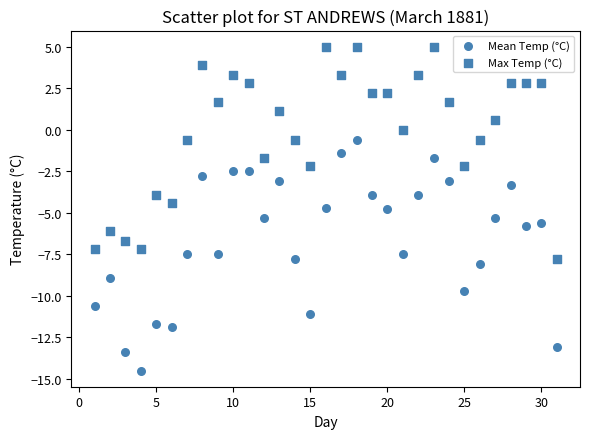

How many data points are displayed?

62